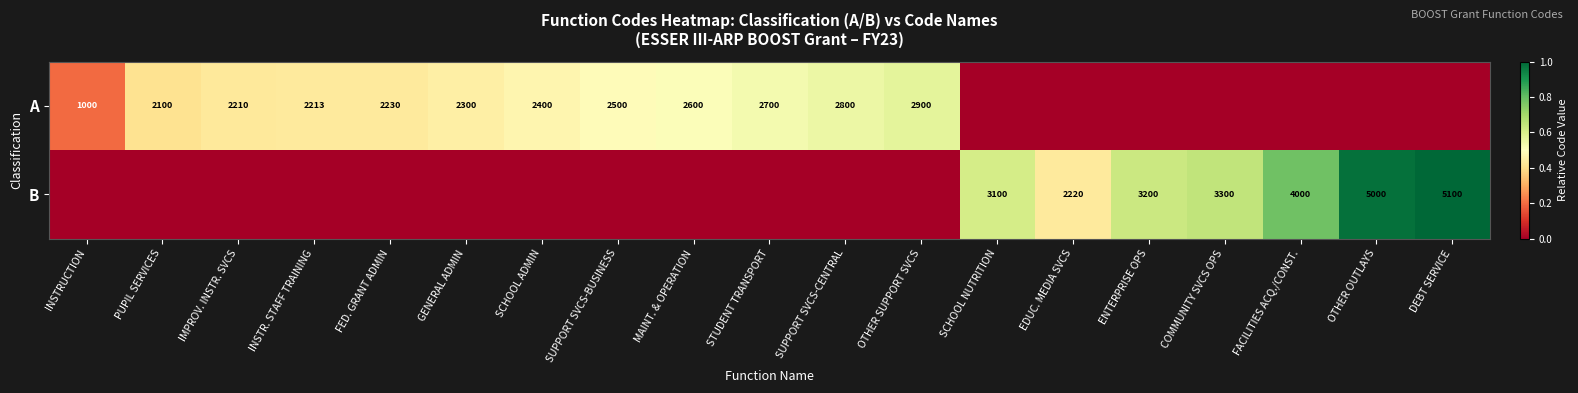

What is the difference between the A values at STUDENT TRANSPORT and IMPROV. INSTR. SVCS?

490